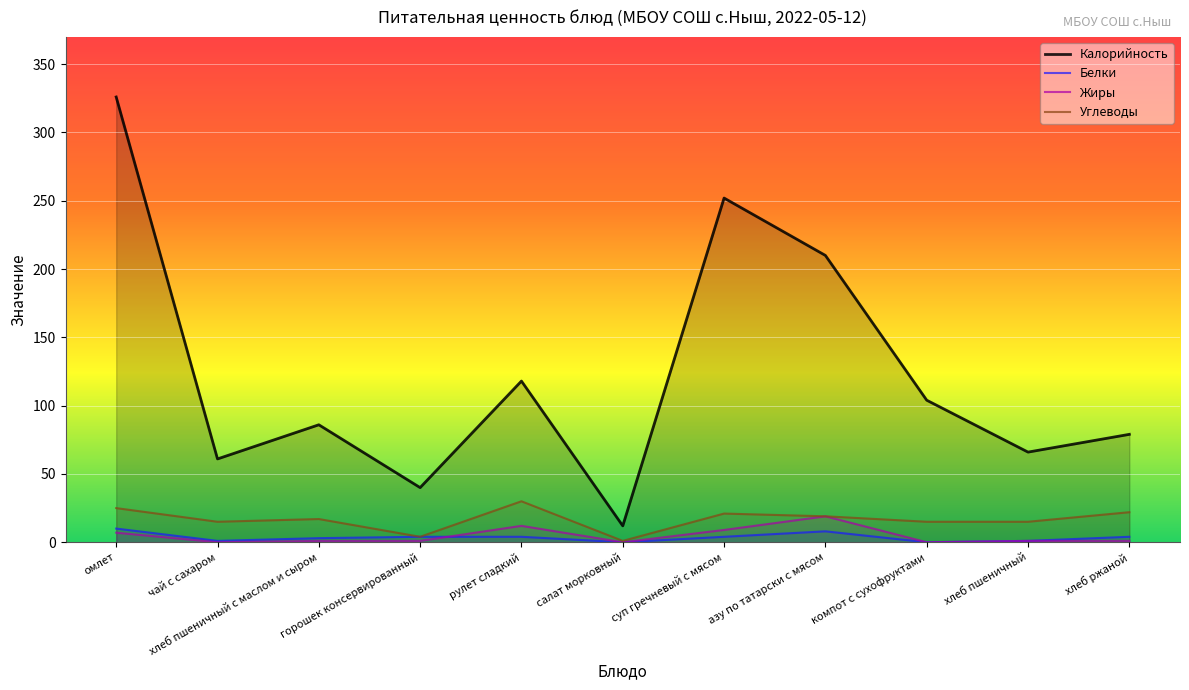

The value of Жиры at горошек консервированный is 1. True or false?

True